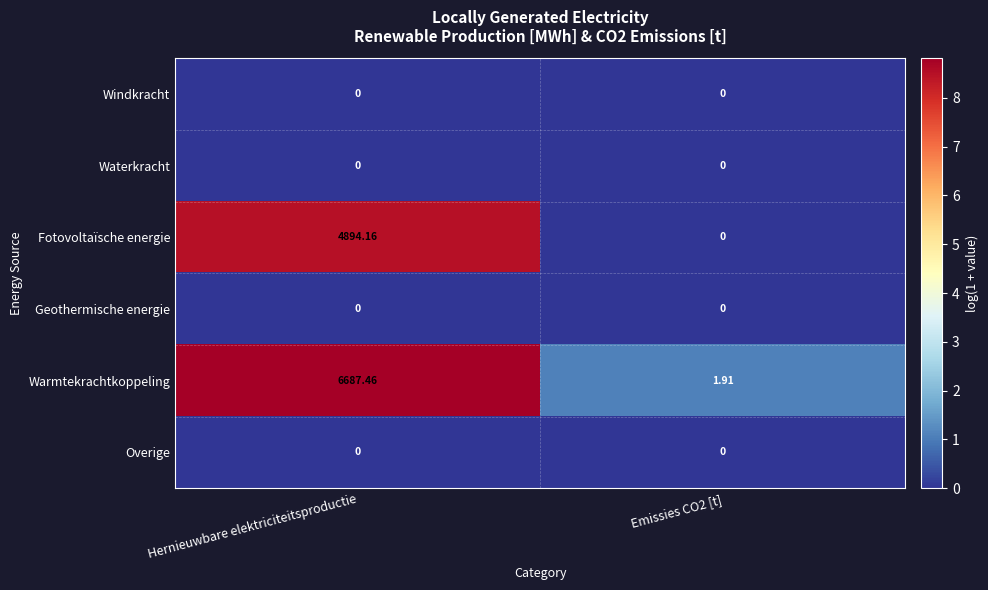

Which series has the widest spread of values?

Warmtekrachtkoppeling